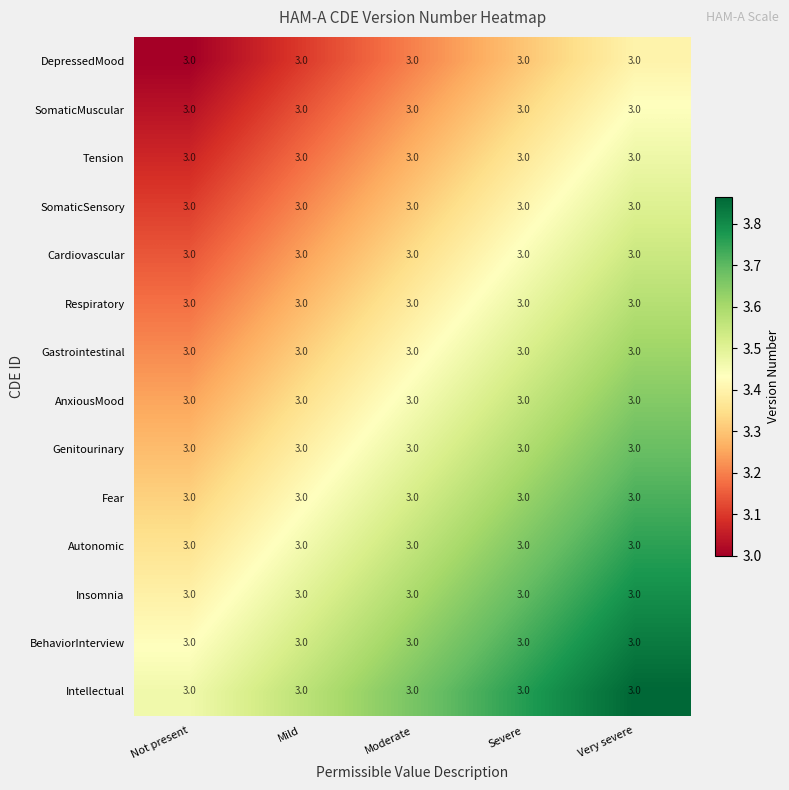

Count the number of data series in this chart.

14